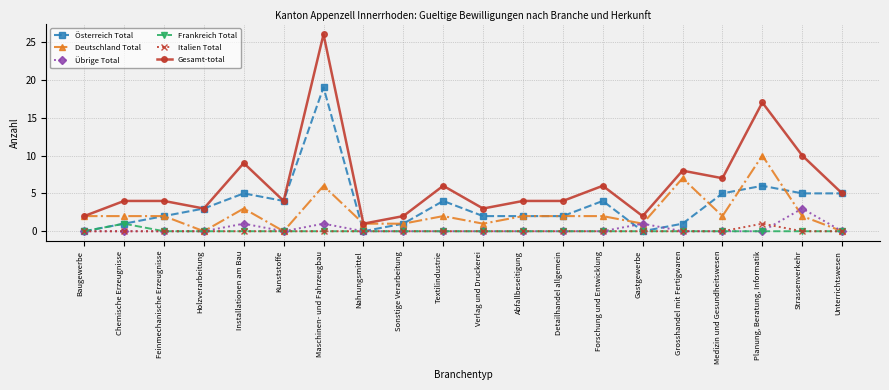

Reading left to right, extract all data points from this chart.

Österreich Total: Baugewerbe=0	Chemische Erzeugnisse=1	Feinmechanische Erzeugnisse=2	Holzverarbeitung=3	Installationen am Bau=5	Kunststoffe=4	Maschinen- und Fahrzeugbau=19	Nahrungsmittel=0	Sonstige Verarbeitung=1	Textilindustrie=4	Verlag und Druckerei=2	Abfallbeseitigung=2	Detailhandel allgemein=2	Forschung und Entwicklung=4	Gastgewerbe=0	Grosshandel mit Fertigwaren=1	Medizin und Gesundheitswesen=5	Planung, Beratung, Informatik=6	Strassenverkehr=5	Unterrichtswesen=5
Deutschland Total: Baugewerbe=2	Chemische Erzeugnisse=2	Feinmechanische Erzeugnisse=2	Holzverarbeitung=0	Installationen am Bau=3	Kunststoffe=0	Maschinen- und Fahrzeugbau=6	Nahrungsmittel=1	Sonstige Verarbeitung=1	Textilindustrie=2	Verlag und Druckerei=1	Abfallbeseitigung=2	Detailhandel allgemein=2	Forschung und Entwicklung=2	Gastgewerbe=1	Grosshandel mit Fertigwaren=7	Medizin und Gesundheitswesen=2	Planung, Beratung, Informatik=10	Strassenverkehr=2	Unterrichtswesen=0
Übrige Total: Baugewerbe=0	Chemische Erzeugnisse=0	Feinmechanische Erzeugnisse=0	Holzverarbeitung=0	Installationen am Bau=1	Kunststoffe=0	Maschinen- und Fahrzeugbau=1	Nahrungsmittel=0	Sonstige Verarbeitung=0	Textilindustrie=0	Verlag und Druckerei=0	Abfallbeseitigung=0	Detailhandel allgemein=0	Forschung und Entwicklung=0	Gastgewerbe=1	Grosshandel mit Fertigwaren=0	Medizin und Gesundheitswesen=0	Planung, Beratung, Informatik=0	Strassenverkehr=3	Unterrichtswesen=0
Frankreich Total: Baugewerbe=0	Chemische Erzeugnisse=1	Feinmechanische Erzeugnisse=0	Holzverarbeitung=0	Installationen am Bau=0	Kunststoffe=0	Maschinen- und Fahrzeugbau=0	Nahrungsmittel=0	Sonstige Verarbeitung=0	Textilindustrie=0	Verlag und Druckerei=0	Abfallbeseitigung=0	Detailhandel allgemein=0	Forschung und Entwicklung=0	Gastgewerbe=0	Grosshandel mit Fertigwaren=0	Medizin und Gesundheitswesen=0	Planung, Beratung, Informatik=0	Strassenverkehr=0	Unterrichtswesen=0
Italien Total: Baugewerbe=0	Chemische Erzeugnisse=0	Feinmechanische Erzeugnisse=0	Holzverarbeitung=0	Installationen am Bau=0	Kunststoffe=0	Maschinen- und Fahrzeugbau=0	Nahrungsmittel=0	Sonstige Verarbeitung=0	Textilindustrie=0	Verlag und Druckerei=0	Abfallbeseitigung=0	Detailhandel allgemein=0	Forschung und Entwicklung=0	Gastgewerbe=0	Grosshandel mit Fertigwaren=0	Medizin und Gesundheitswesen=0	Planung, Beratung, Informatik=1	Strassenverkehr=0	Unterrichtswesen=0
Gesamt-total: Baugewerbe=2	Chemische Erzeugnisse=4	Feinmechanische Erzeugnisse=4	Holzverarbeitung=3	Installationen am Bau=9	Kunststoffe=4	Maschinen- und Fahrzeugbau=26	Nahrungsmittel=1	Sonstige Verarbeitung=2	Textilindustrie=6	Verlag und Druckerei=3	Abfallbeseitigung=4	Detailhandel allgemein=4	Forschung und Entwicklung=6	Gastgewerbe=2	Grosshandel mit Fertigwaren=8	Medizin und Gesundheitswesen=7	Planung, Beratung, Informatik=17	Strassenverkehr=10	Unterrichtswesen=5